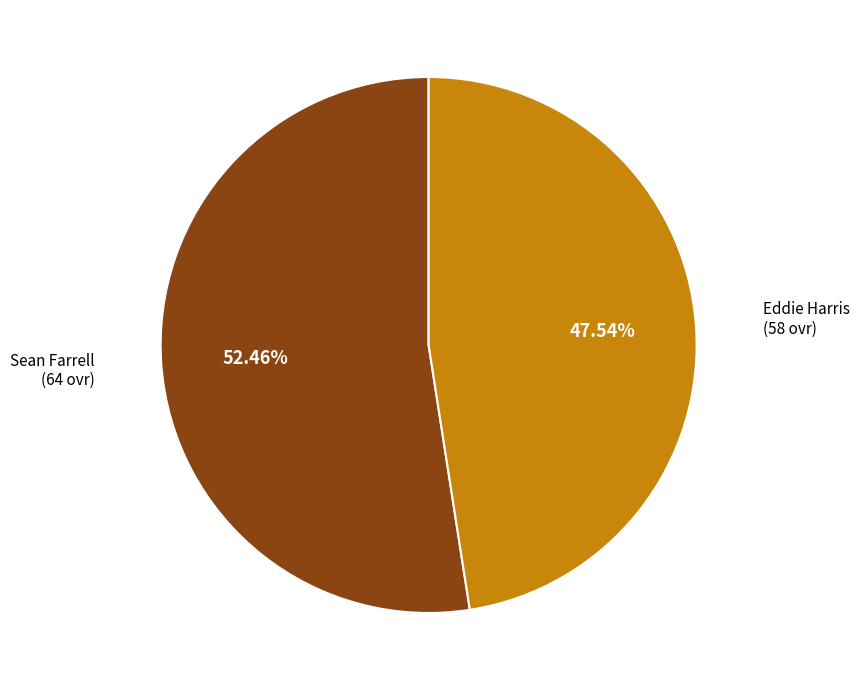

To the nearest percent, what is the difference between the largest and smallest slice percentages?

5%